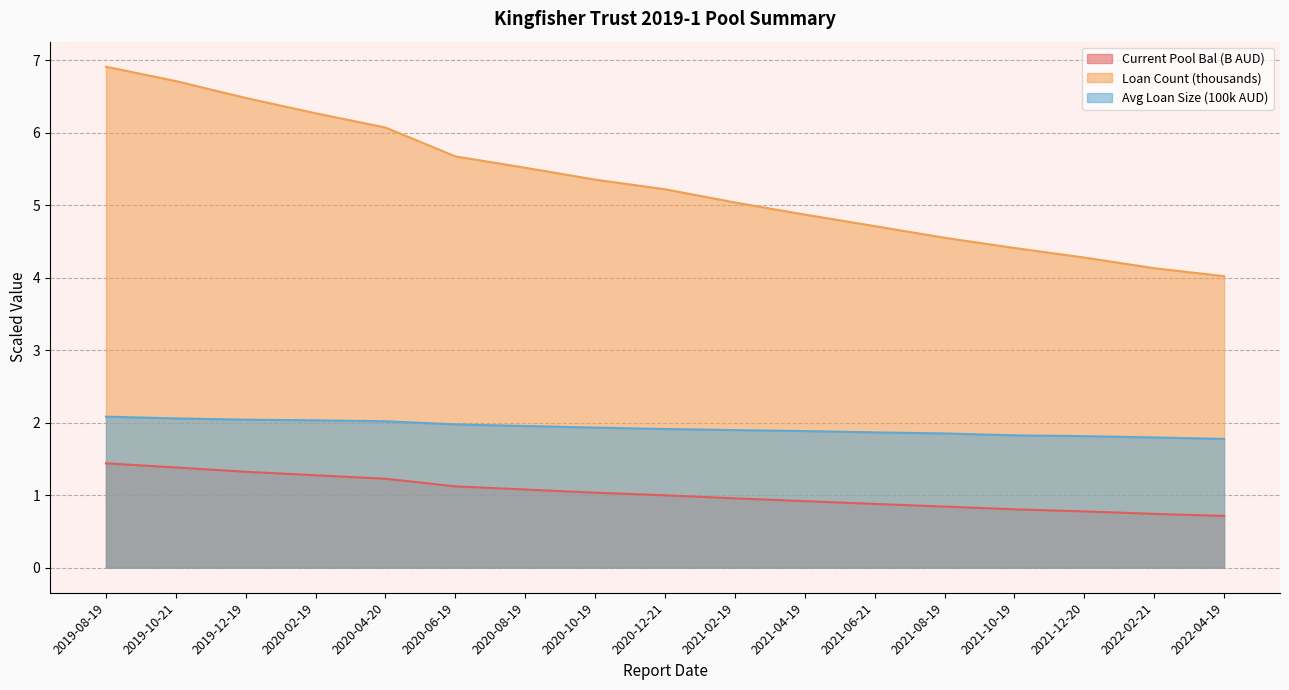

At which category is the sum across all series the highest?

2019-08-19